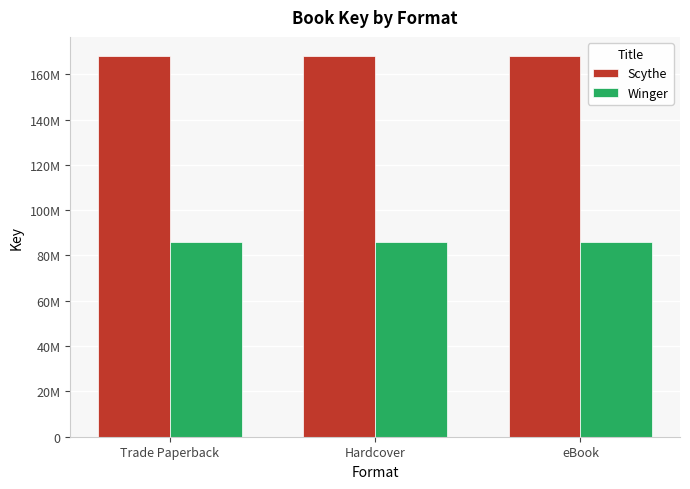

What are all the series names shown in the legend?

Scythe, Winger